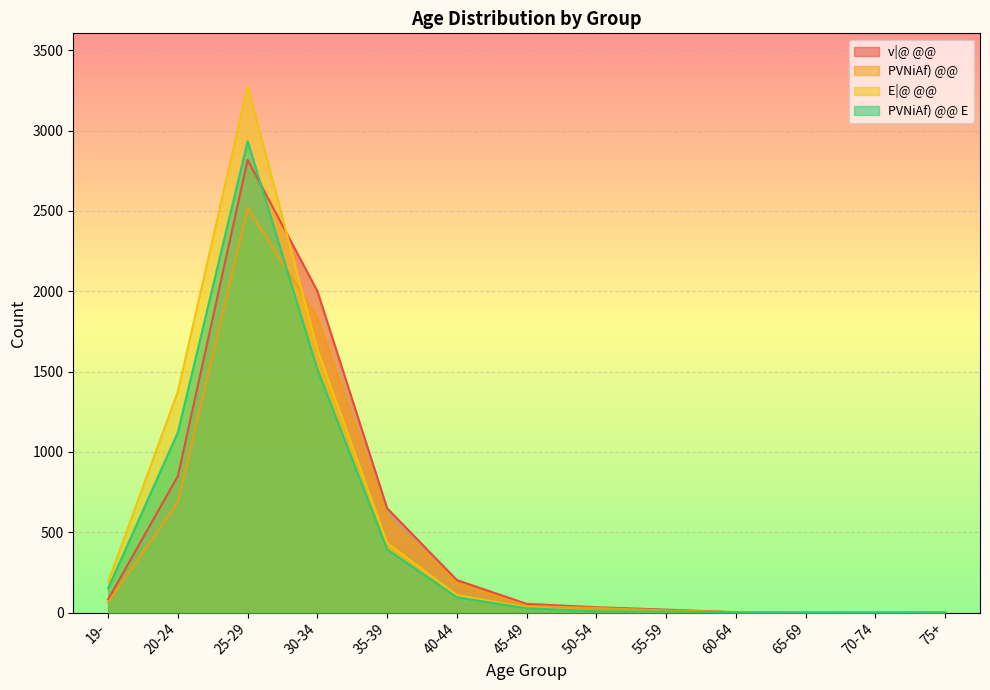

How many series are shown in this chart?

4